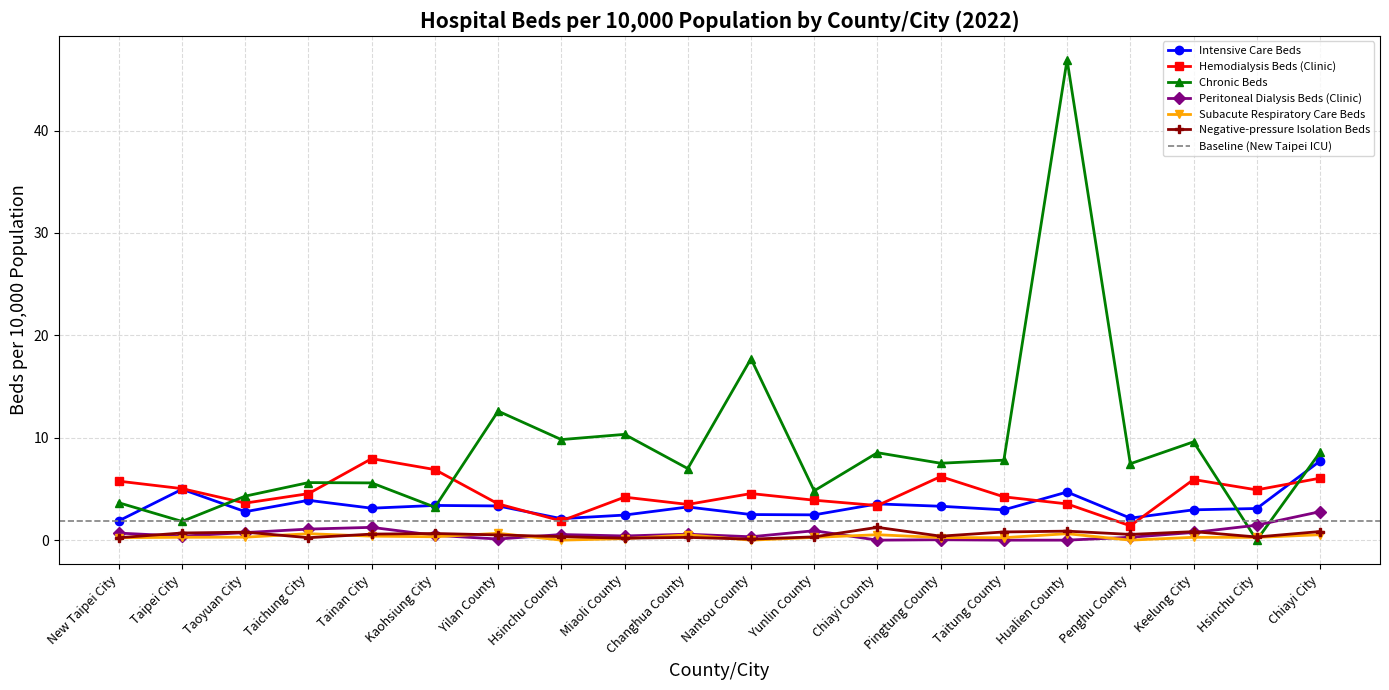

What is the difference between the maximum and minimum values in the Intensive Care Beds series?

5.8